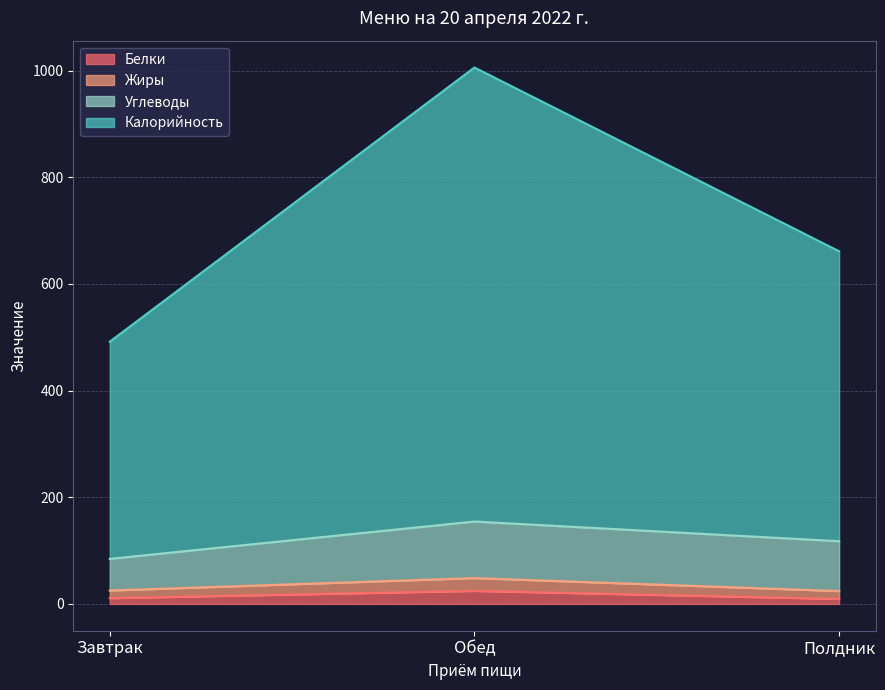

At which label does Калорийность reach its peak?

Обед